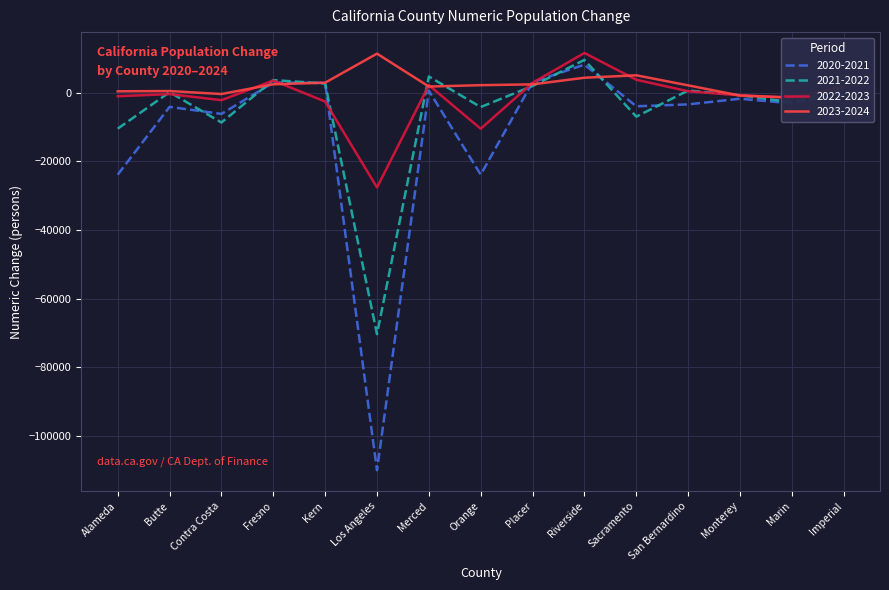

What is the difference between the maximum and minimum values in the 2021-2022 series?

79806